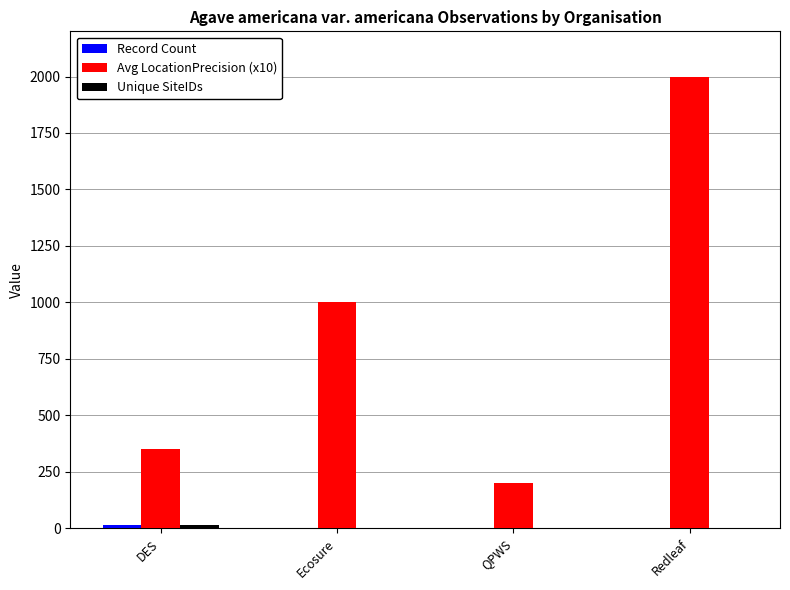

The Avg LocationPrecision (x10) series shows 2000 at Redleaf. True or false?

True